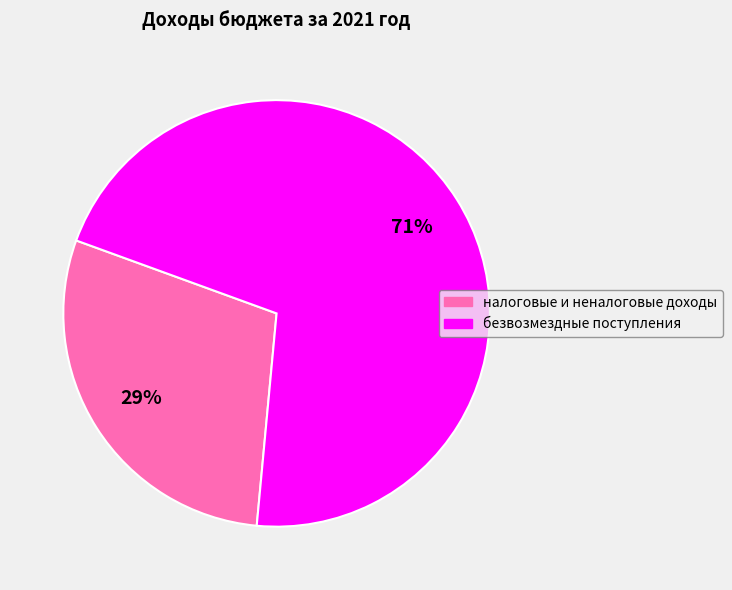

To the nearest percent, what is the average slice percentage?

50%